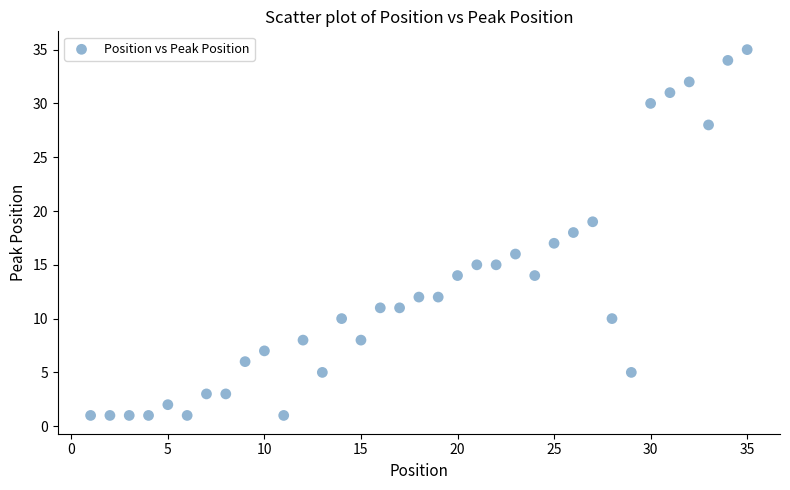

What is the range of X values (max minus min)?

34